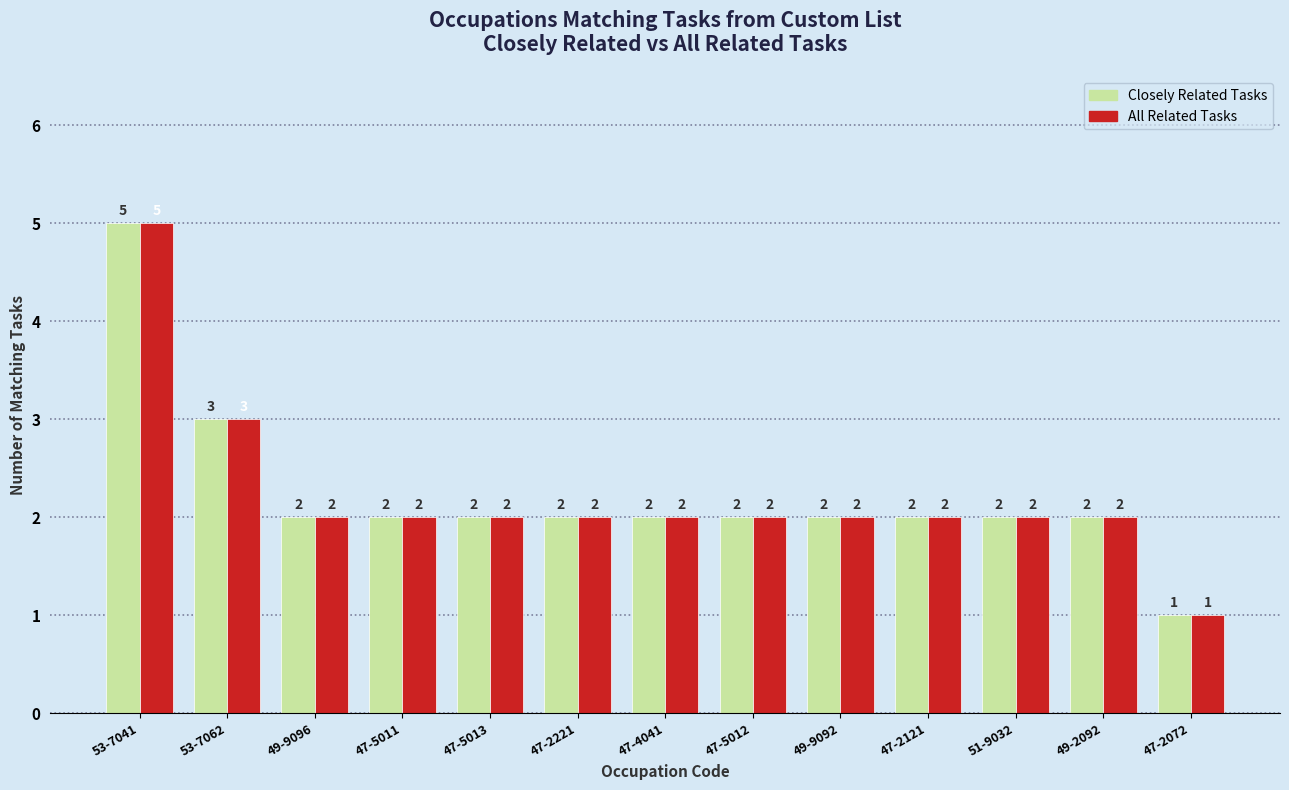

What is the total value across all series at 47-5013?

4